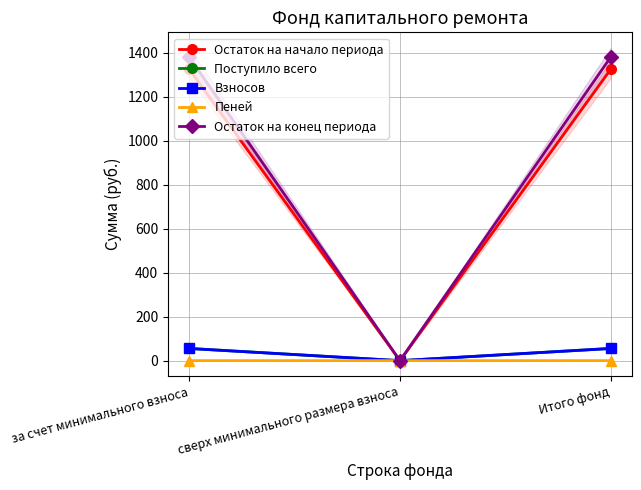

Rank the categories by Остаток на начало периода value from lowest to highest.

сверх минимального размера взноса, за счет минимального взноса, Итого фонд